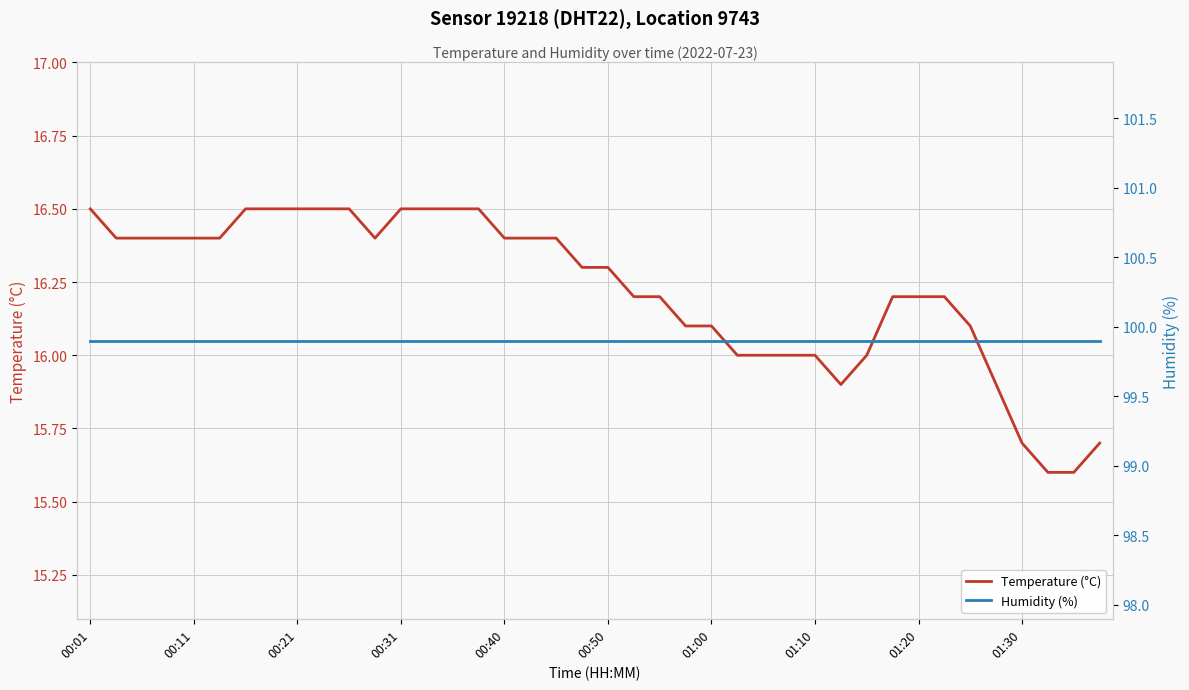

At which category does the chart reach its minimum across all series?

37